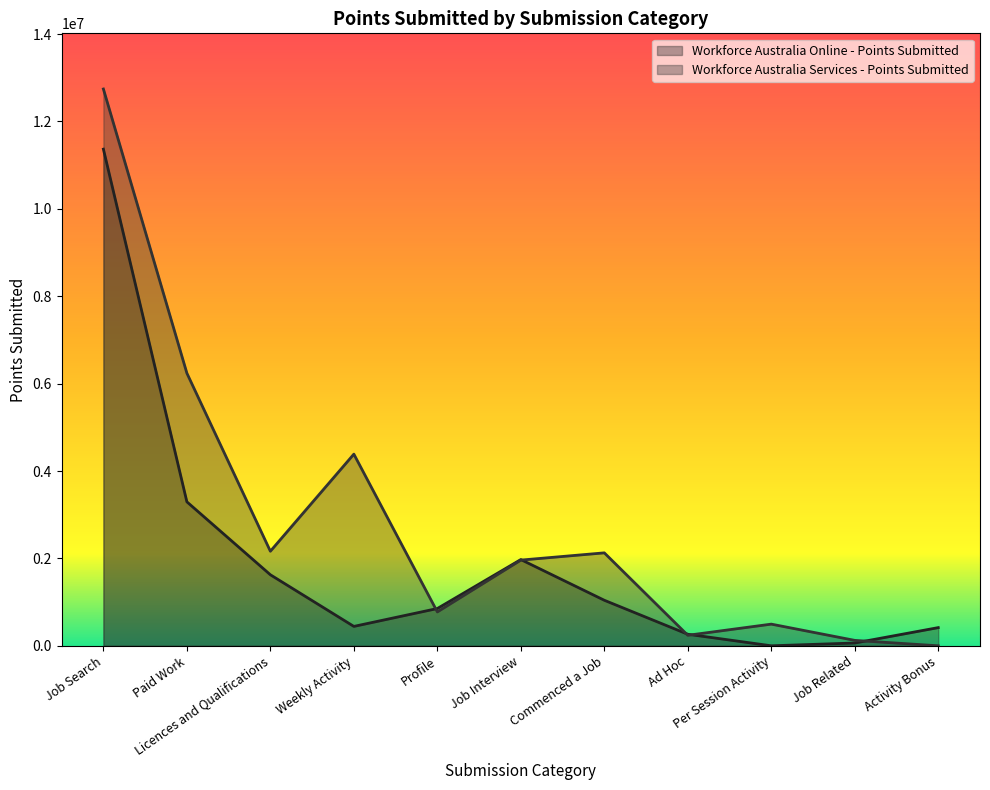

Read the Workforce Australia Online - Points Submitted value at Ad Hoc, to the nearest 50.

264450